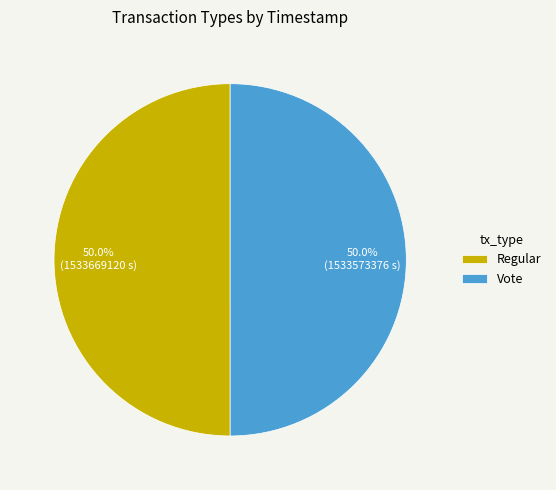

What percentage is NOT represented by Vote?

50.0%